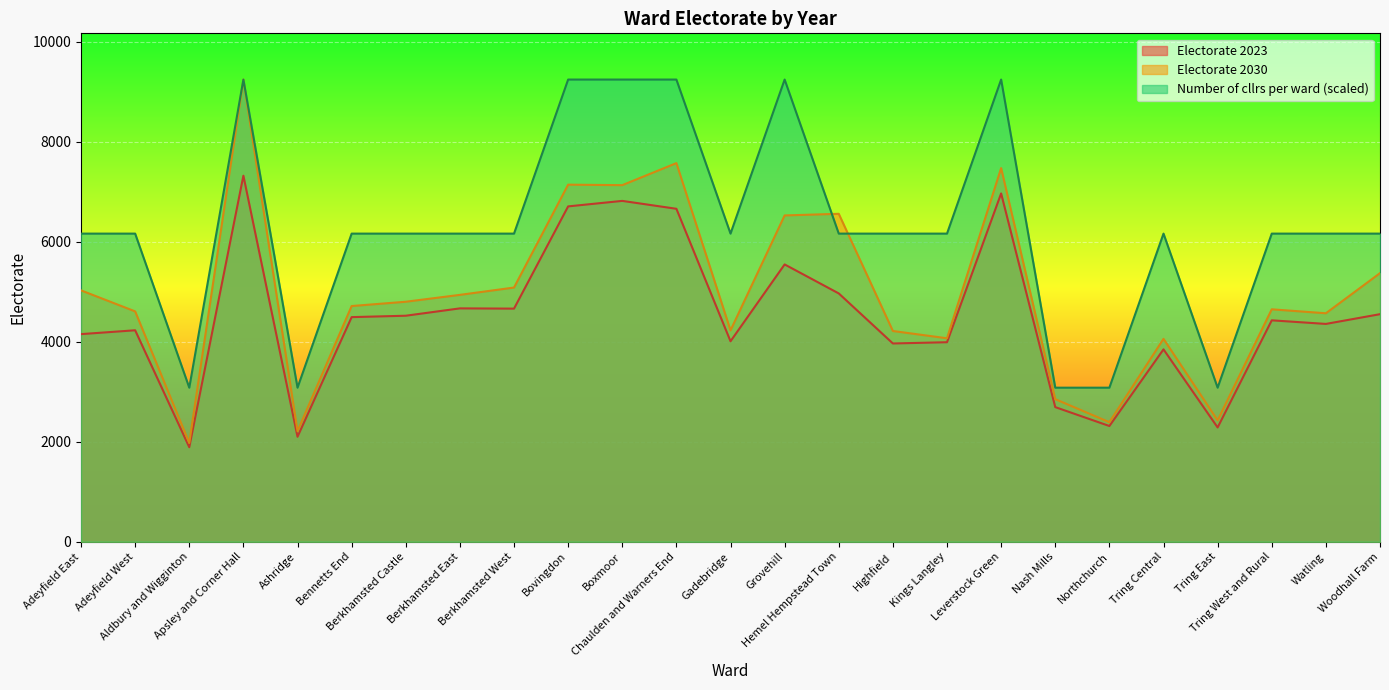

Which has a higher value, Bennetts End or Highfield?

Bennetts End